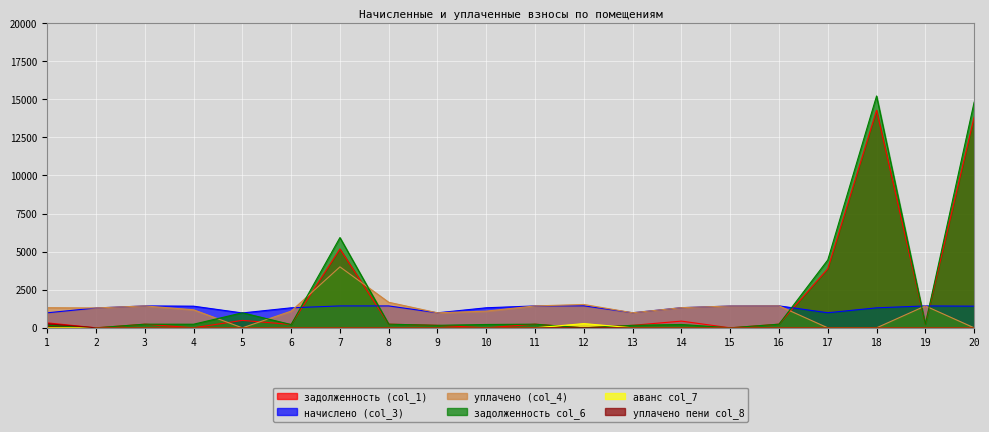

Rank the categories by задолженность (col_1) value from lowest to highest.

2, 4, 10, 12, 15, 9, 13, 6, 3, 8, 11, 19, 16, 1, 14, 5, 17, 7, 20, 18